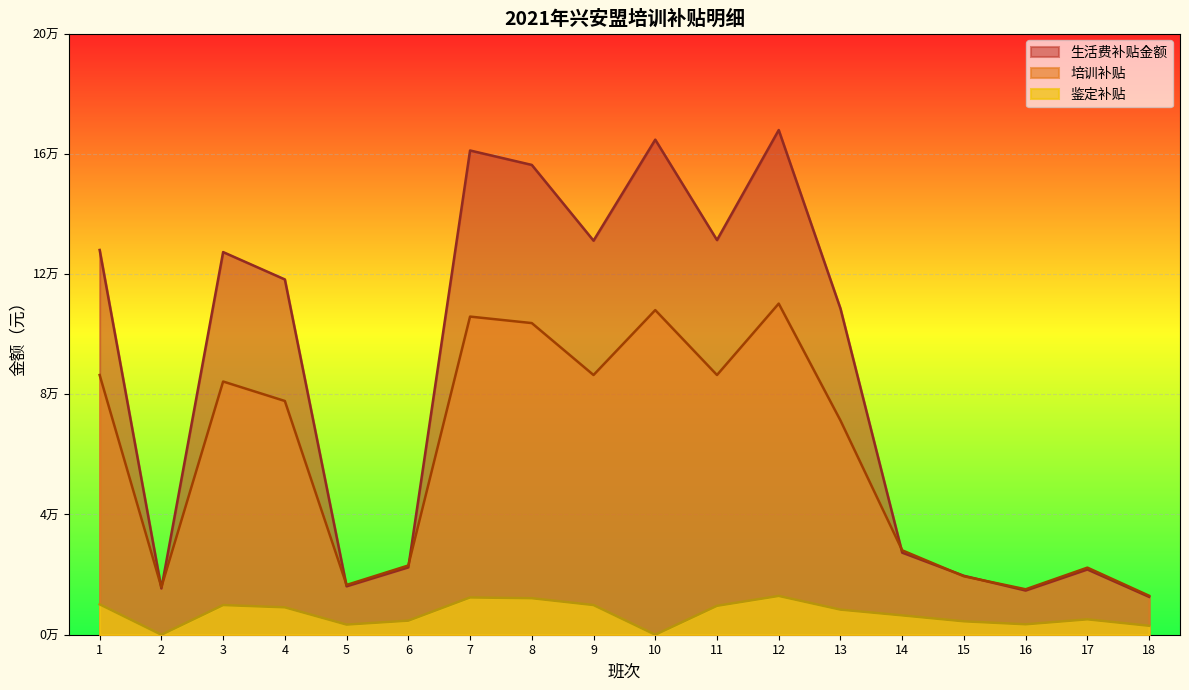

Which series has the largest total across all categories?

生活费补贴金额